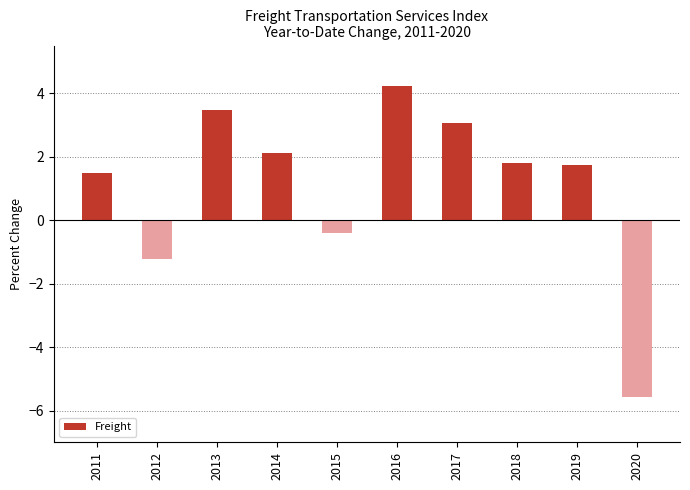

At which label is the value closest to 0?

2015